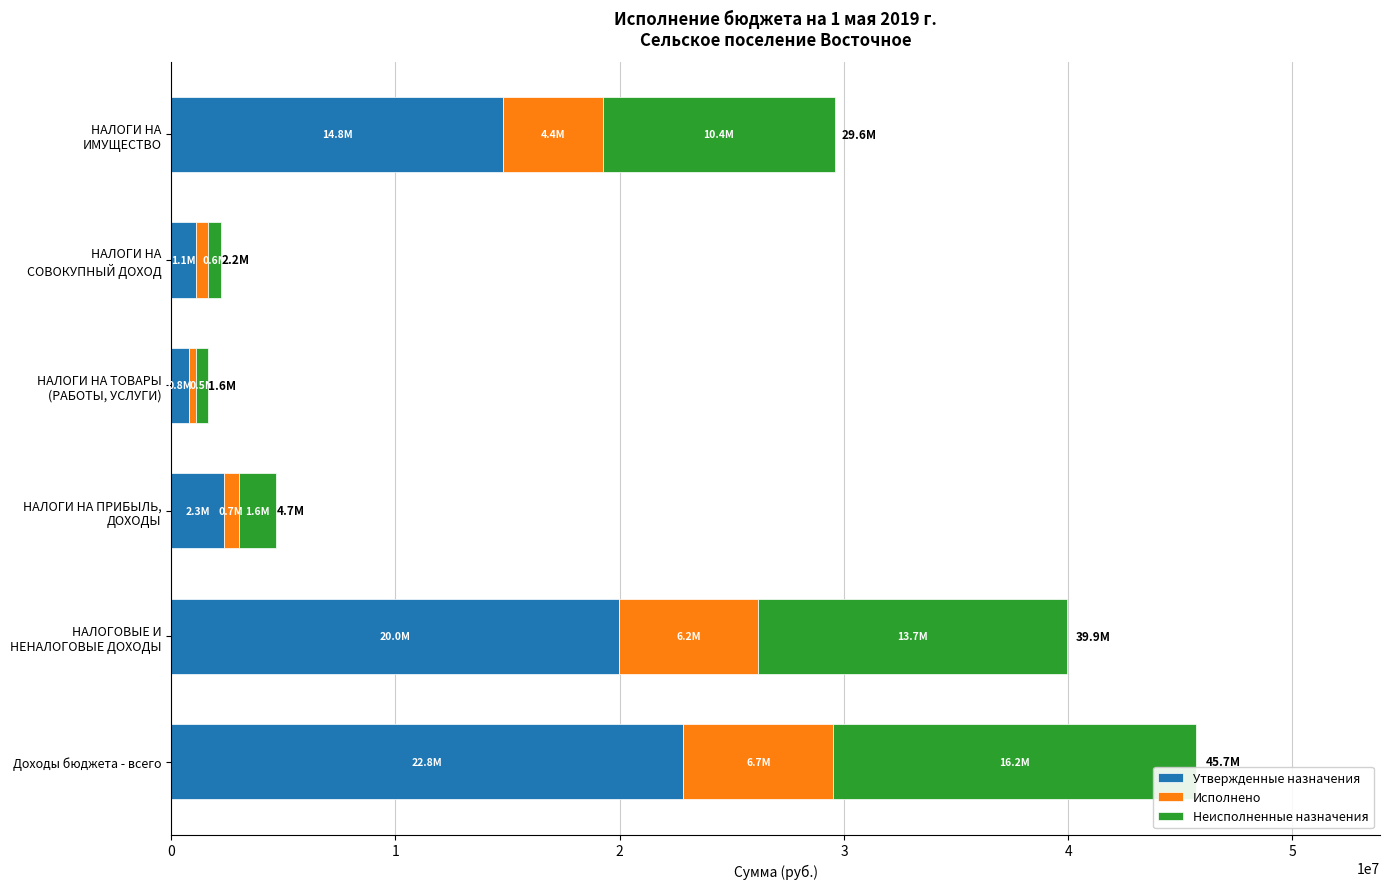

At which category is the sum across all series the highest?

Доходы бюджета - всего